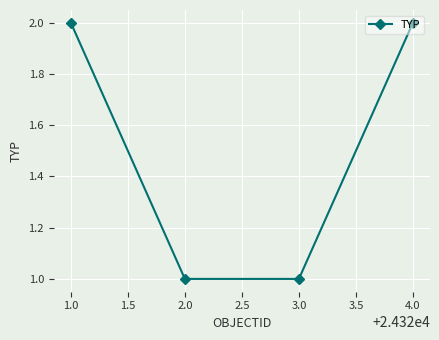

What is the difference between the maximum and second lowest values?

1